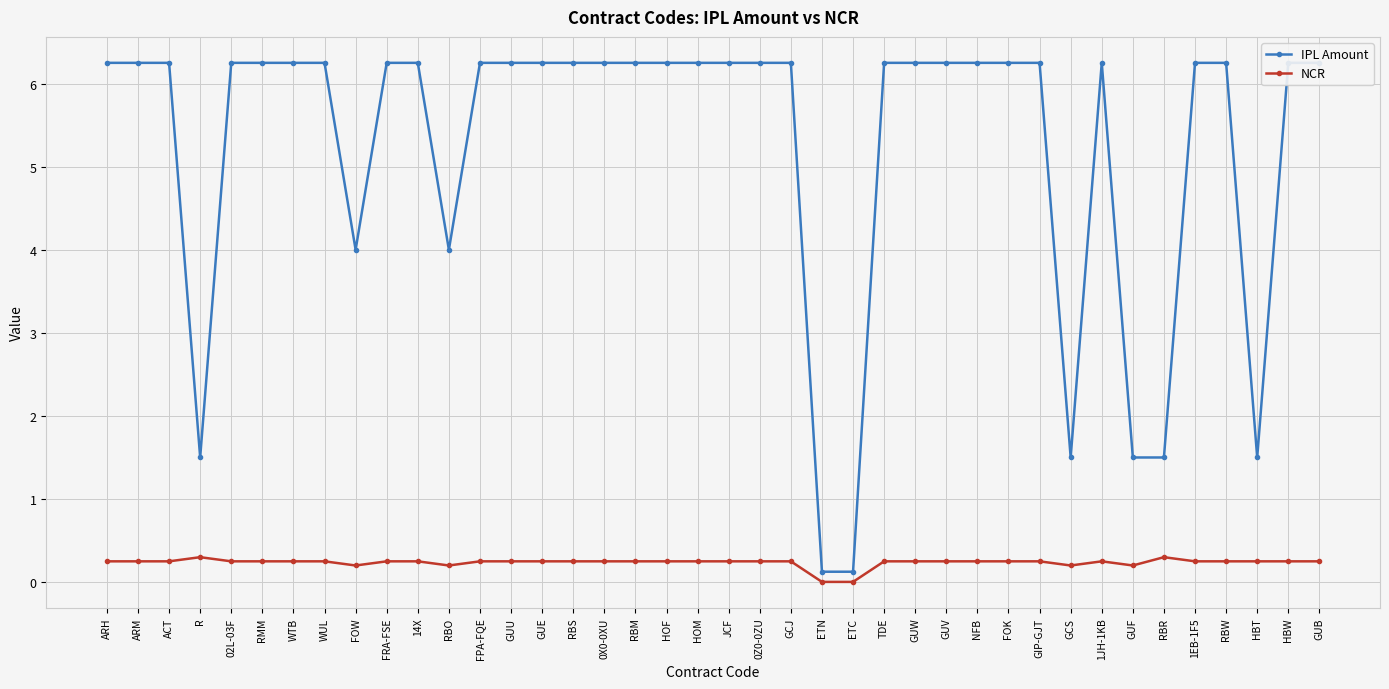

True or false: NCR has a value of 0.4 at GUV.

False